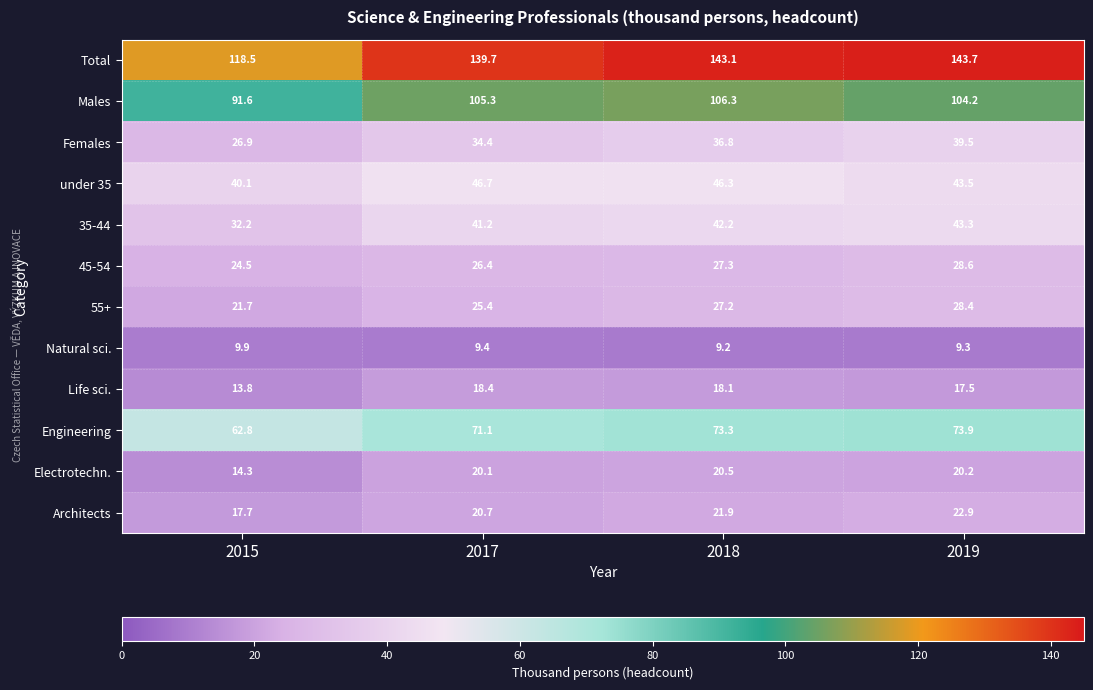

What is the difference between the maximum and minimum values in the 35-44 series?

11.1